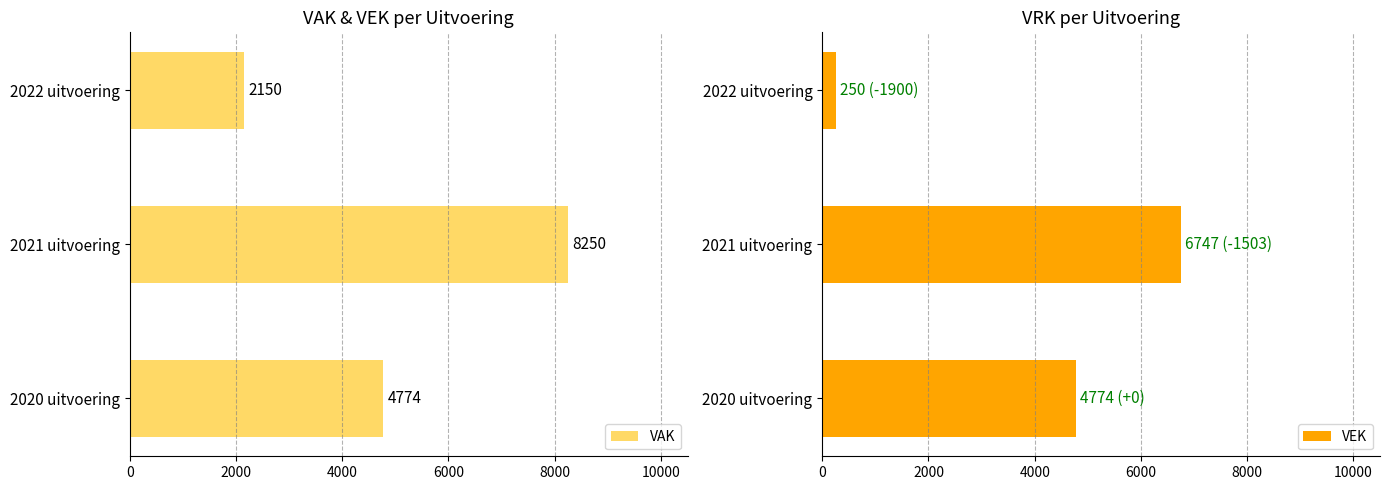

True or false: VAK has a value of 1153 at 2022 uitvoering.

False